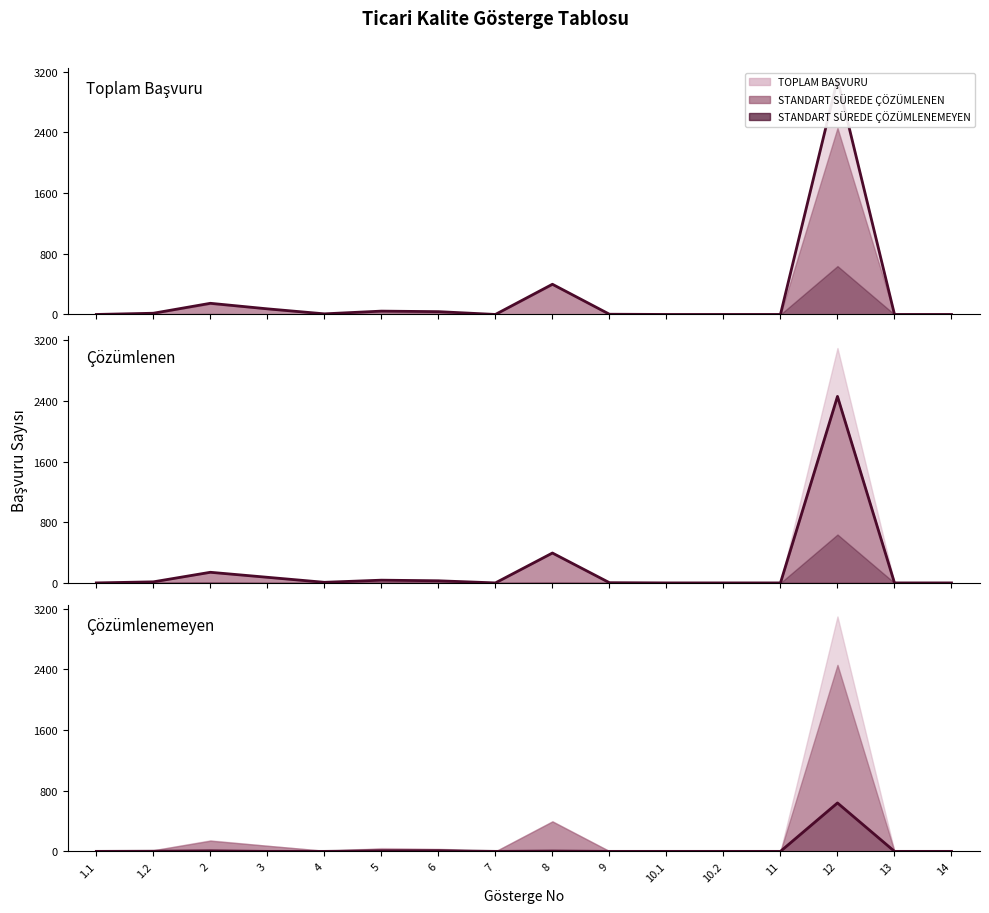

Reading left to right, transcribe all the data shown in this chart.

TOPLAM BAŞVURU (line): 0	16	147	74	8	44	37	0	398	3	0	0	0	3096	0	0
STANDART SÜREDE ÇÖZÜMLENEN (line): 0	14	140	74	8	36	28	0	394	3	0	0	0	2458	0	0
STANDART SÜREDE ÇÖZÜMLENEMEYEN (line): 0	2	7	0	0	8	9	0	4	0	0	0	0	638	0	0